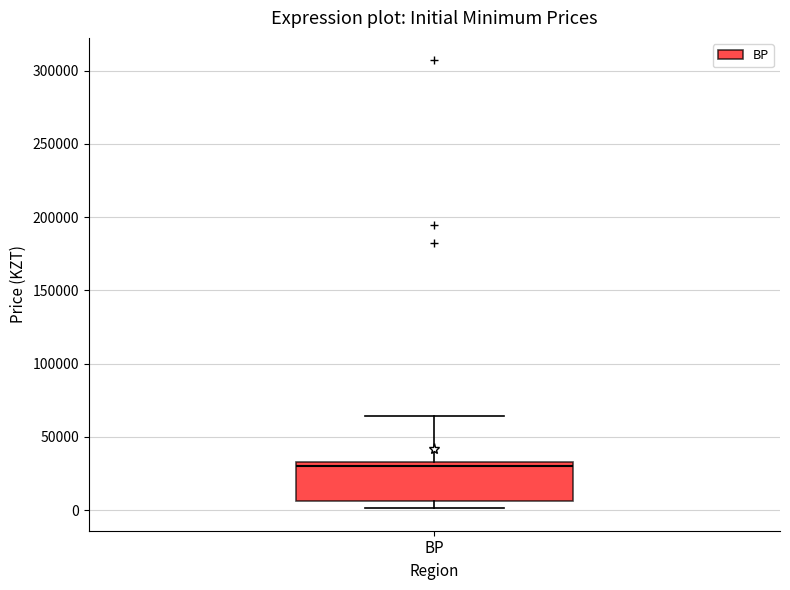

Transcribe this box plot: give where the median line is, the range the box spans, and where the two whiskers end, as read against the y-axis. The values are not printed on the chart, so give them approximately, as read against the axis.

median 30000, box 5000 to 35000, whiskers 0 to 65000